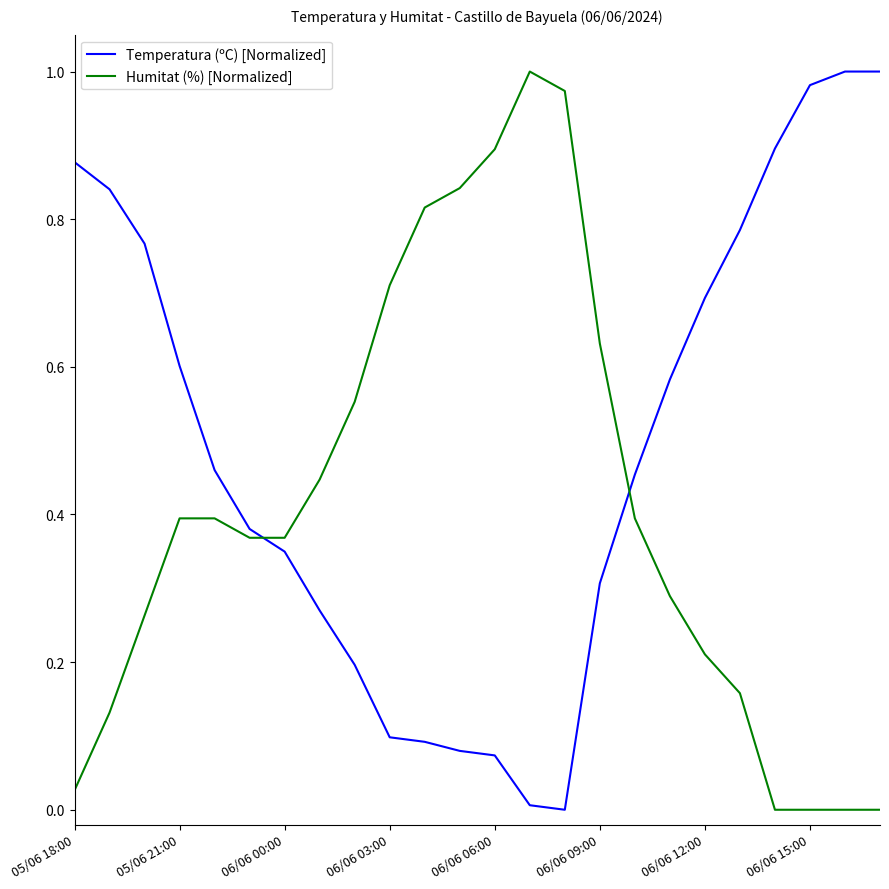

True or false: Temperatura (ºC) [Normalized] and Humitat (%) [Normalized] intersect in this chart.

True